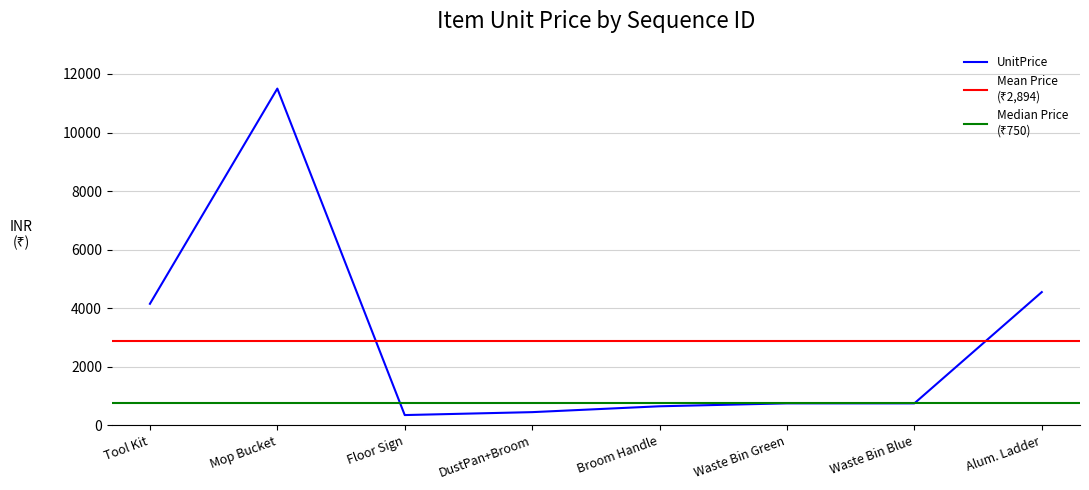

What is the greatest value displayed?

11500